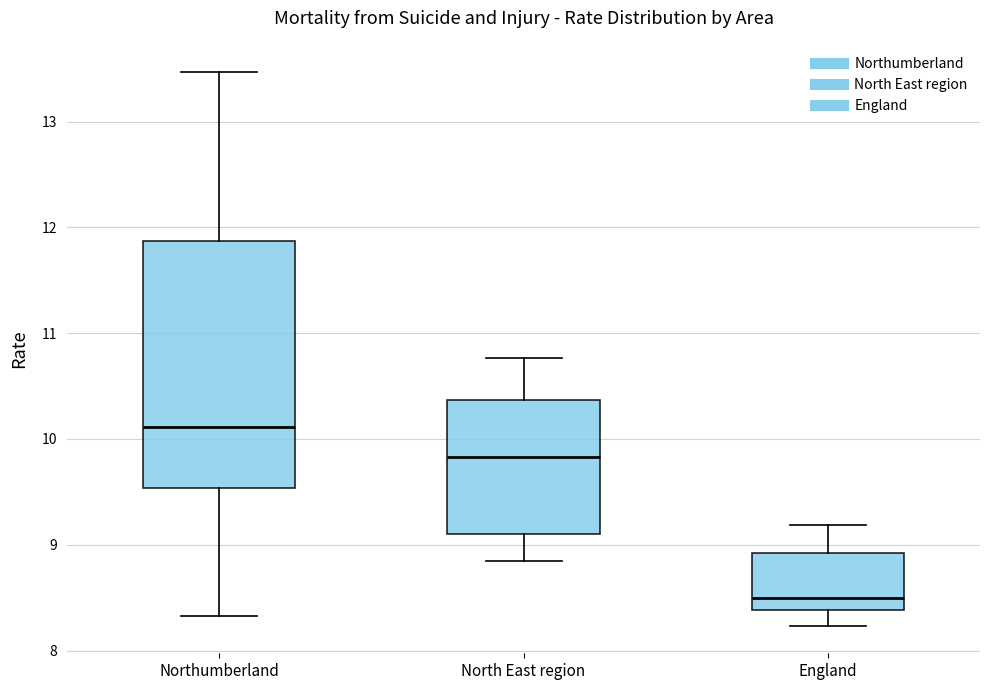

Which box is the tallest, from its lower edge to its upper edge?

Northumberland